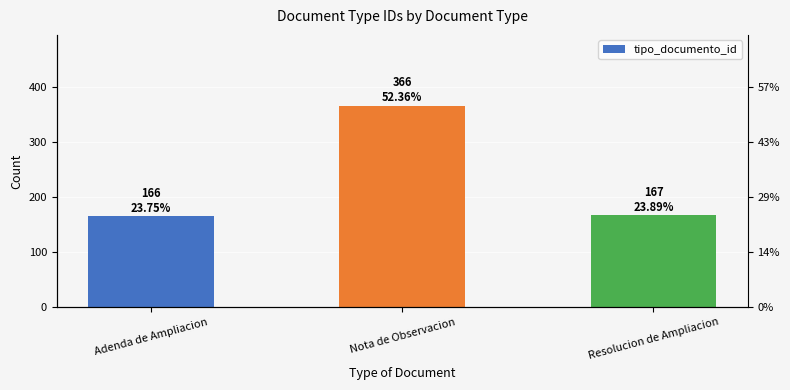

What is the ratio of the value at Resolucion de Ampliacion to the value at Adenda de Ampliacion?

1.0